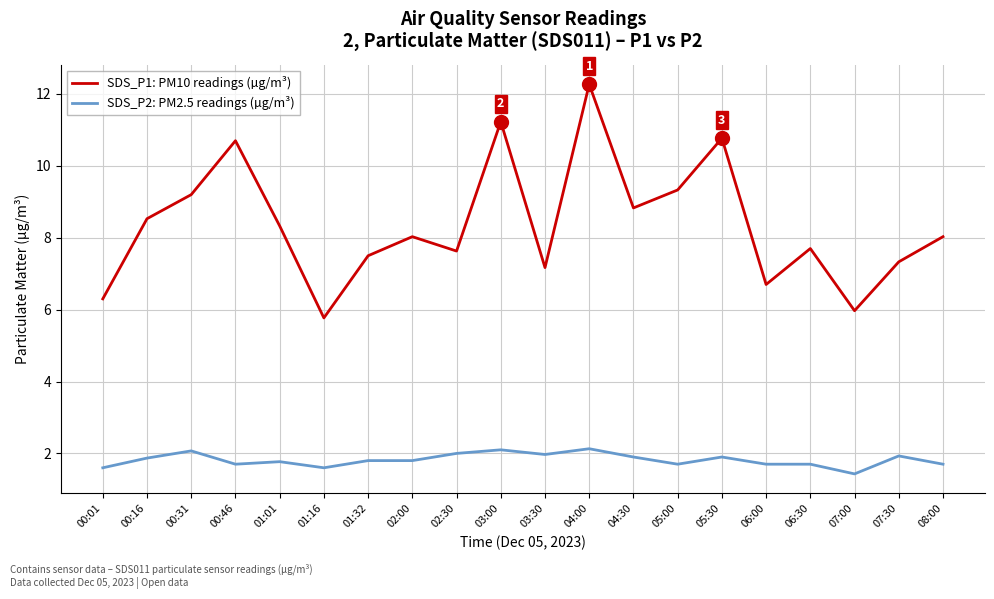

The value of SDS_P1: PM10 readings (µg/m³) at 01:01 is 8.3. True or false?

True